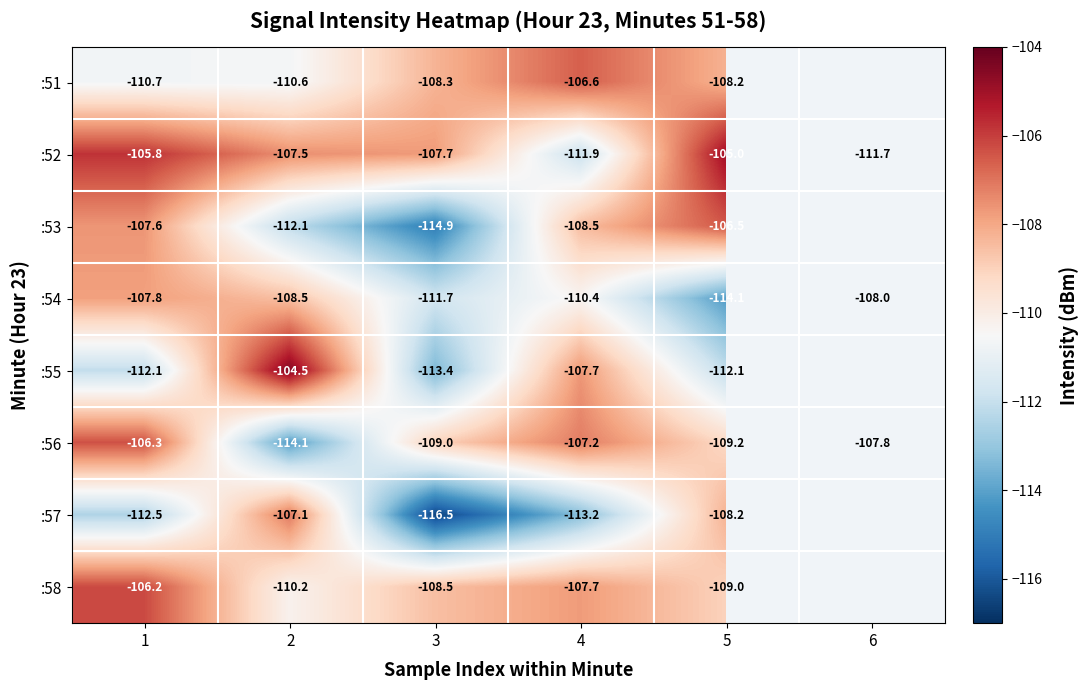

Is the value of :51 at 1 greater than the value of :57 at 3?

Yes